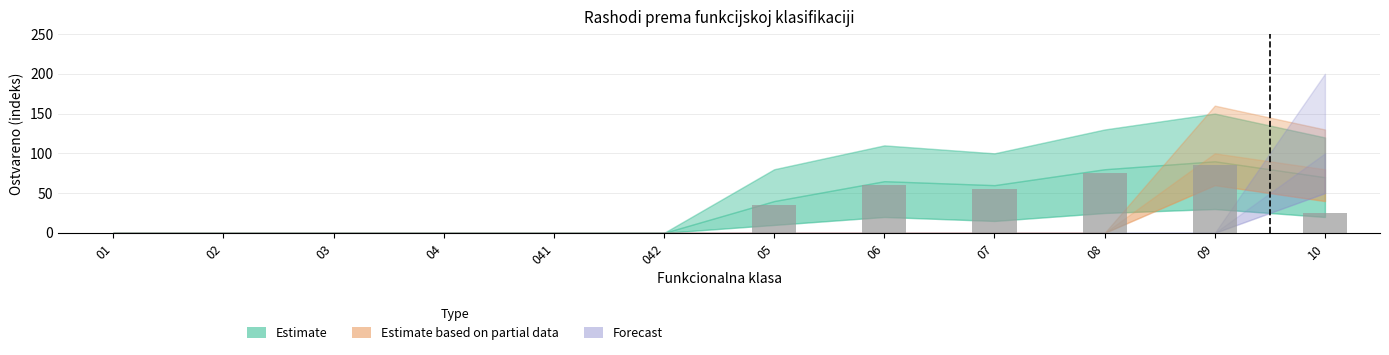

Between 08 and 041, which is larger?

08